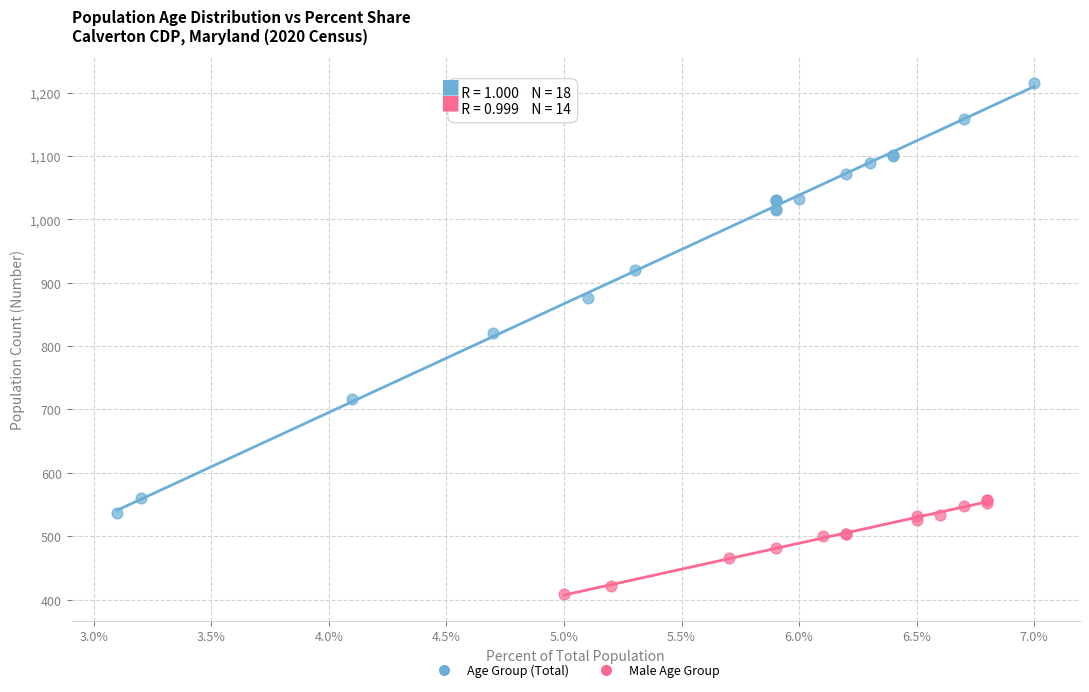

Which series has the largest Y range (max minus min)?

Age Group (Total)